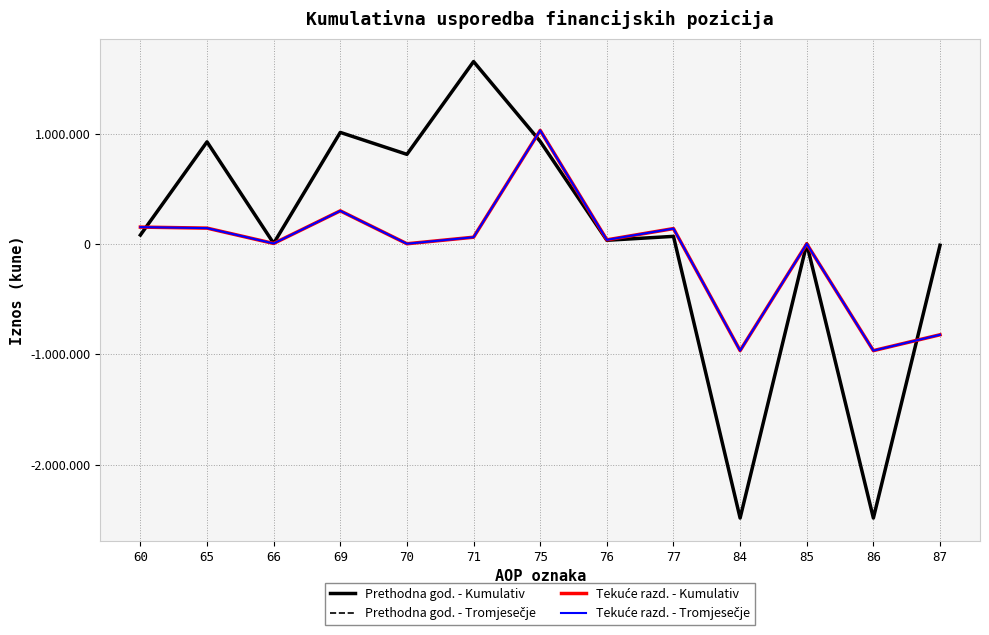

Rank the categories by Prethodna god. - Tromjesečje value from lowest to highest.

84, 86, 87, 85, 66, 76, 77, 60, 70, 65, 75, 69, 71